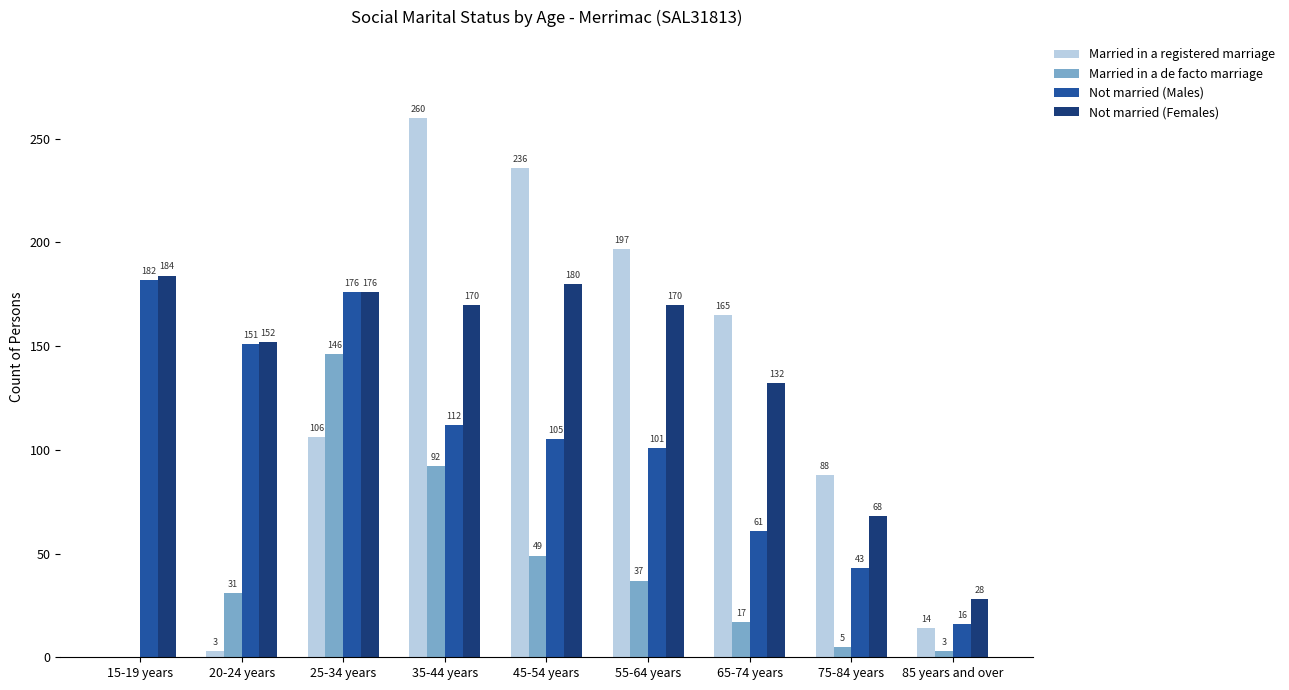

Reading right to left, list all the values displayed in this chart.

Married in a registered marriage: 85 years and over=14	75-84 years=88	65-74 years=165	55-64 years=197	45-54 years=236	35-44 years=260	25-34 years=106	20-24 years=3	15-19 years=0
Married in a de facto marriage: 85 years and over=3	75-84 years=5	65-74 years=17	55-64 years=37	45-54 years=49	35-44 years=92	25-34 years=146	20-24 years=31	15-19 years=0
Not married (Males): 85 years and over=16	75-84 years=43	65-74 years=61	55-64 years=101	45-54 years=105	35-44 years=112	25-34 years=176	20-24 years=151	15-19 years=182
Not married (Females): 85 years and over=28	75-84 years=68	65-74 years=132	55-64 years=170	45-54 years=180	35-44 years=170	25-34 years=176	20-24 years=152	15-19 years=184